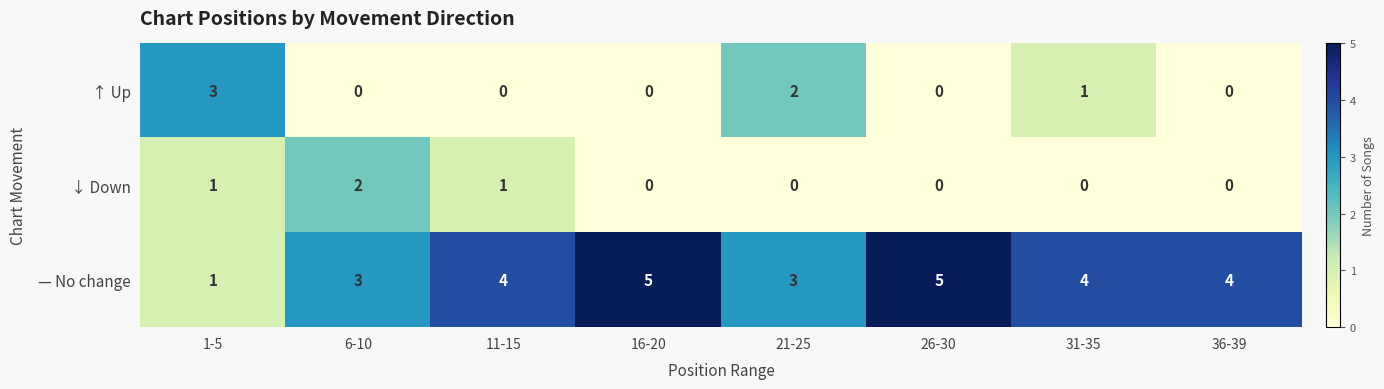

Which series has the largest total across all categories?

— No change